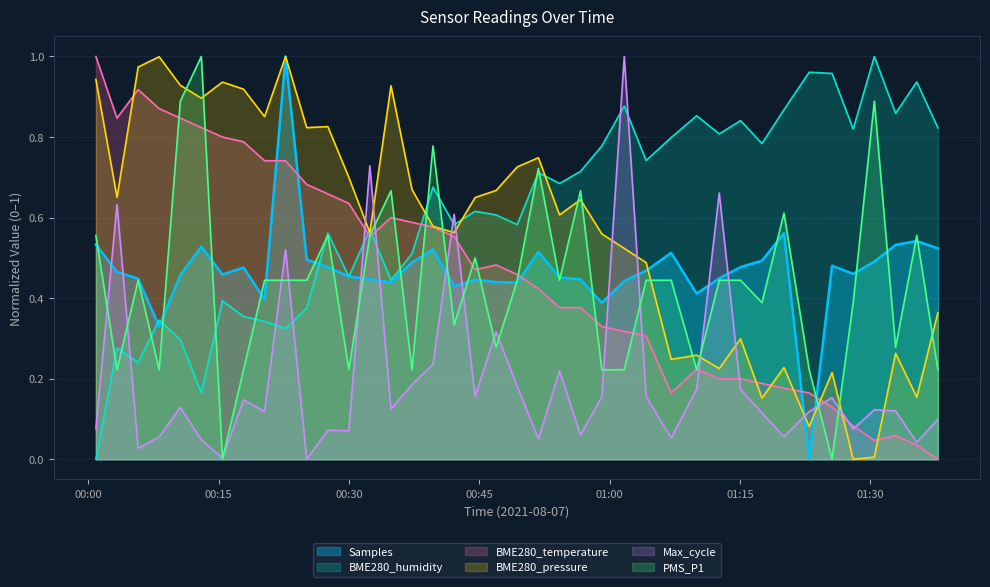

Which series ends up on top after the final intersection of BME280_pressure and Max_cycle?

BME280_pressure